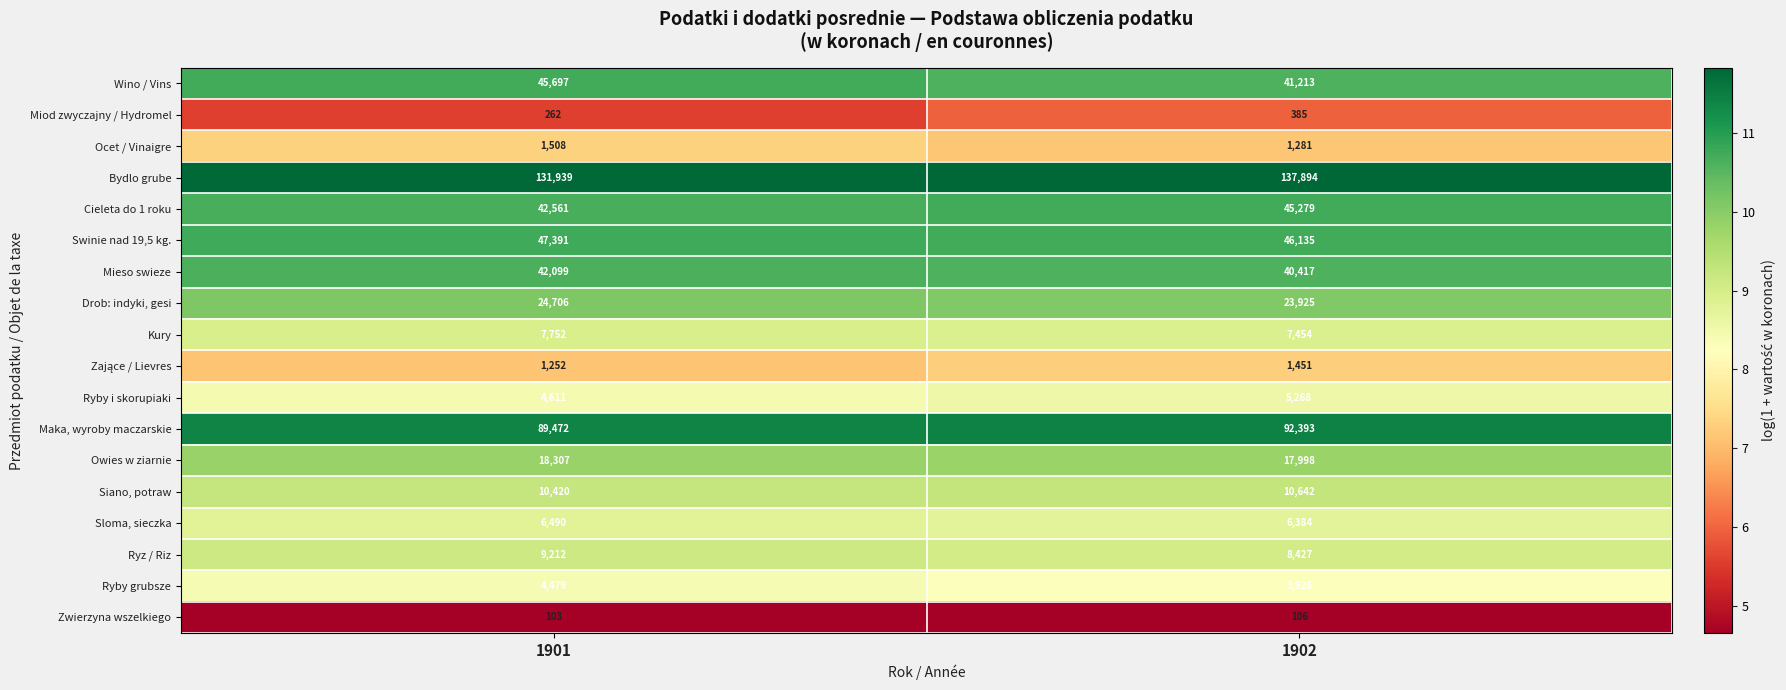

Which series changed the most between 1901 and 1902?

Bydlo grube